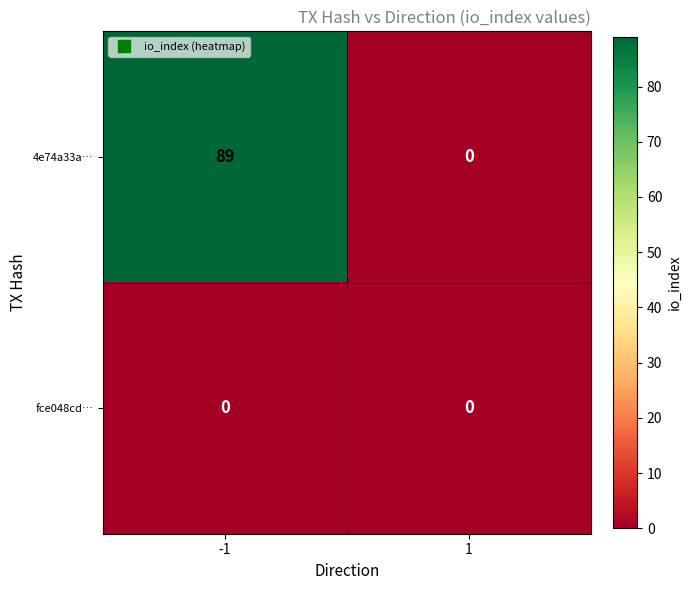

The 4e74a33a… series shows 89 at -1. True or false?

True